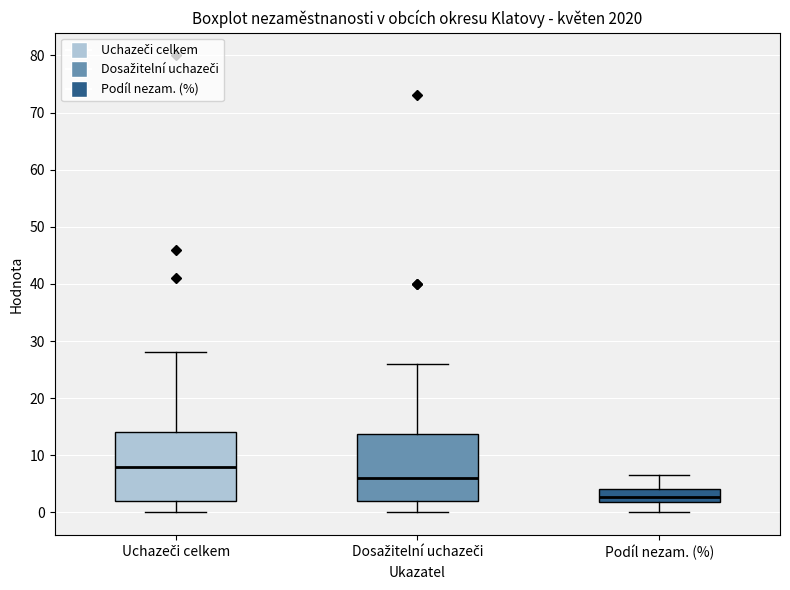

Reading left to right, read every box against the y-axis: the position of its median line, the range the box covers, and the ends of its whiskers. The values are not printed on the chart, so give them approximately, as read against the axis.

Uchazeči celkem: median 8, box 2 to 14, whiskers 0 to 28
Dosažitelní uchazeči: median 6, box 2 to 14, whiskers 0 to 26
Podíl nezam. (%): median 3, box 2 to 4, whiskers 0 to 7